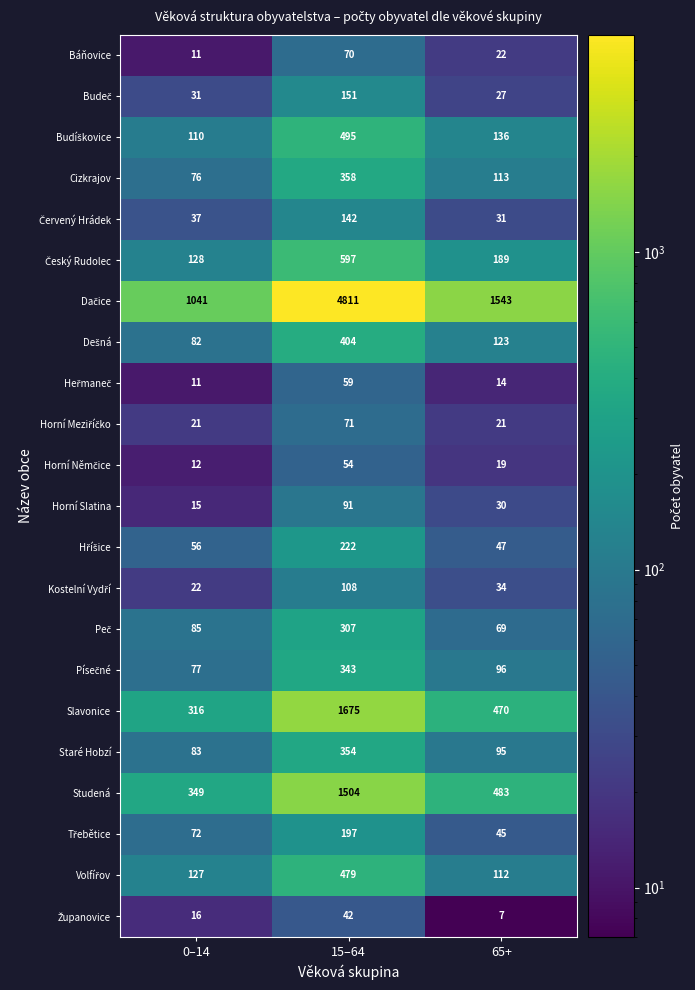

At which category is the sum across all series the highest?

15–64